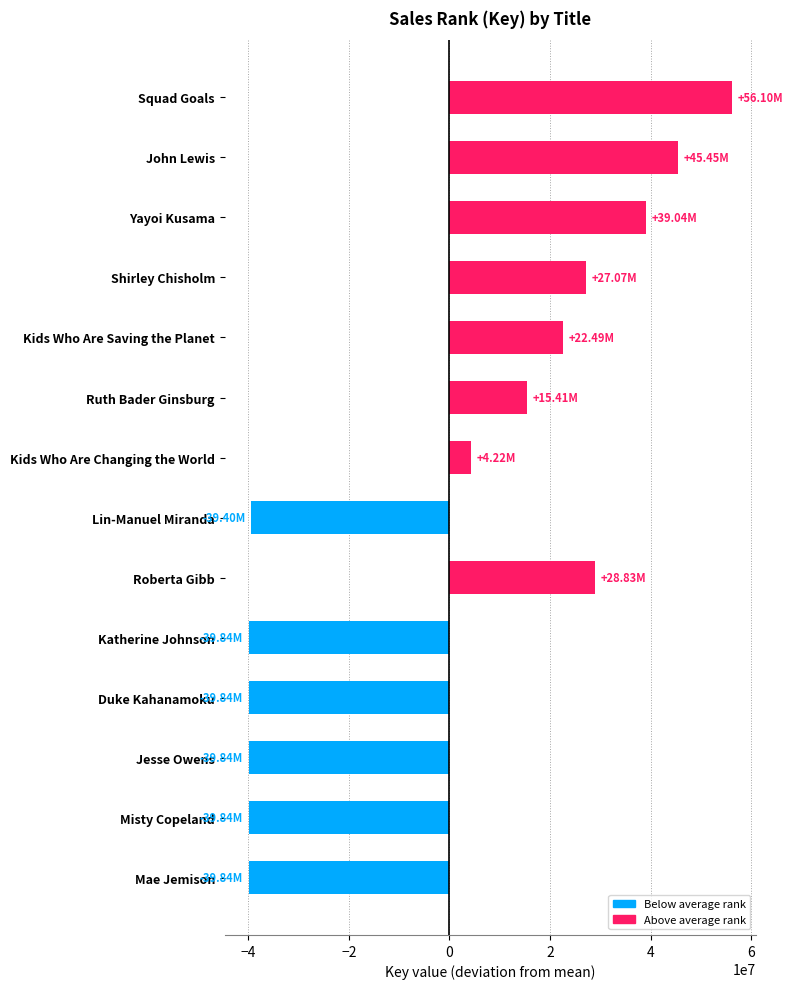

Which label corresponds to the largest value in the chart?

Squad Goals